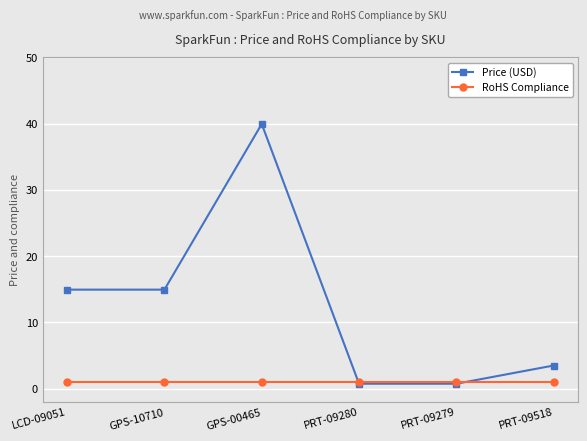

What is the value of the RoHS Compliance point at the 1st from the left?

1.0